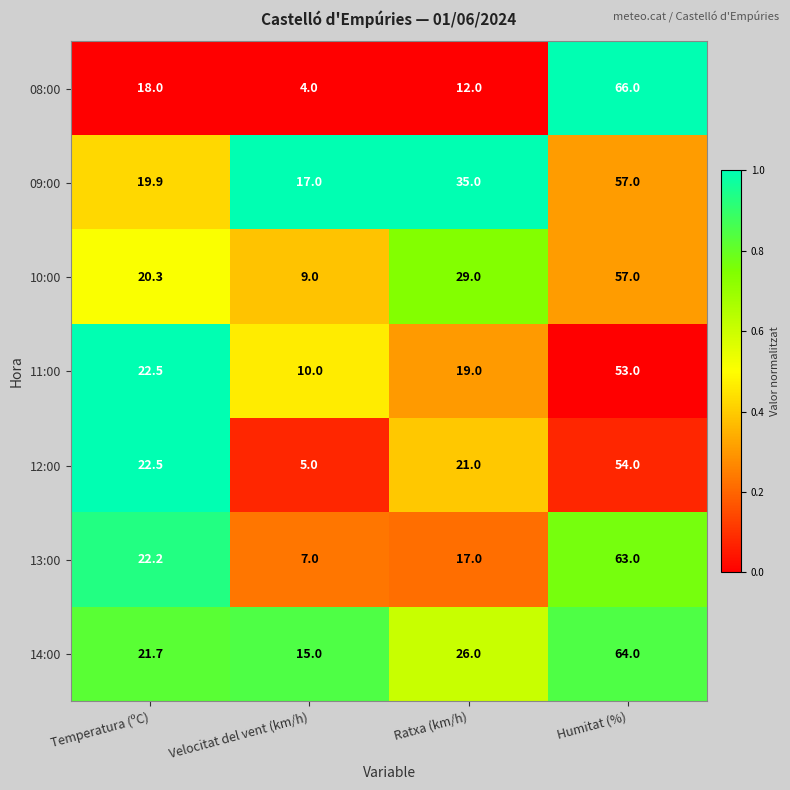

Which label corresponds to the largest value in the chart?

Humitat (%)